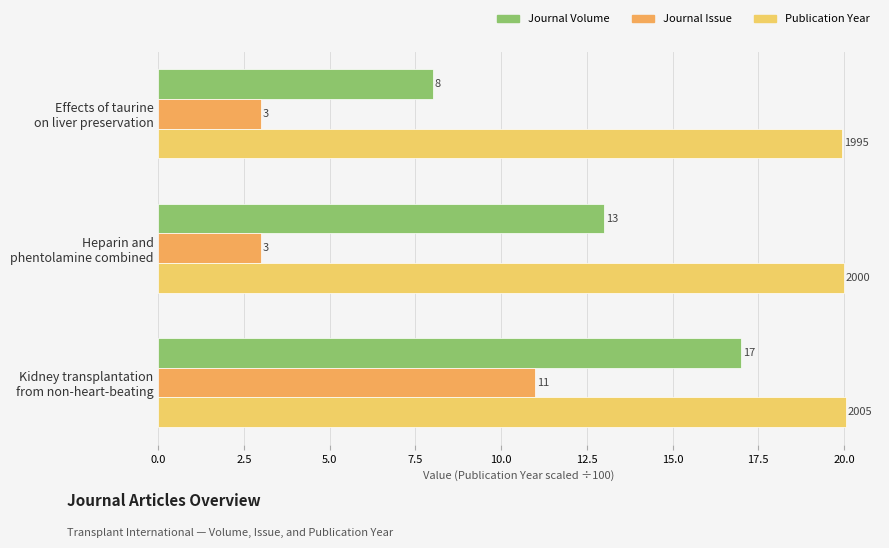

At which category is the sum across all series the highest?

Kidney transplantation
from non-heart-beating